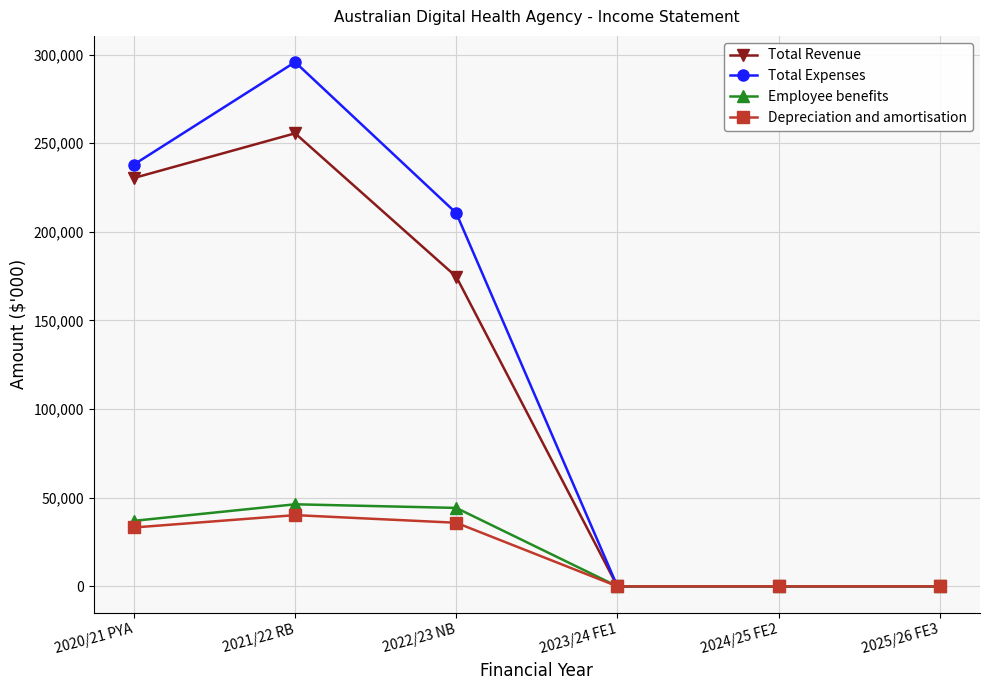

Which series has the largest total across all categories?

Total Expenses